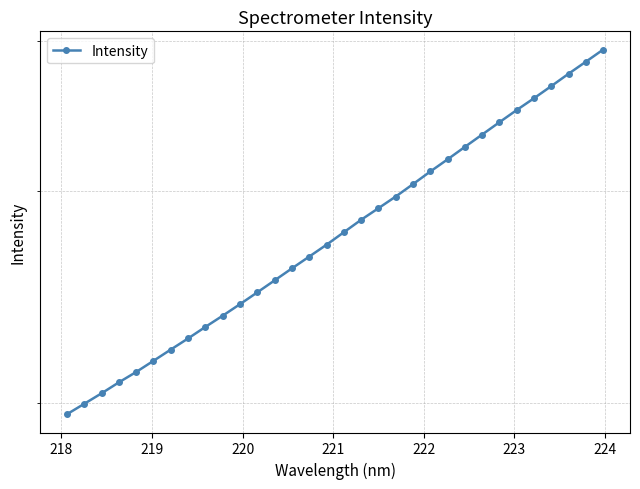

The value at 15 is 4142.2. True or false?

False